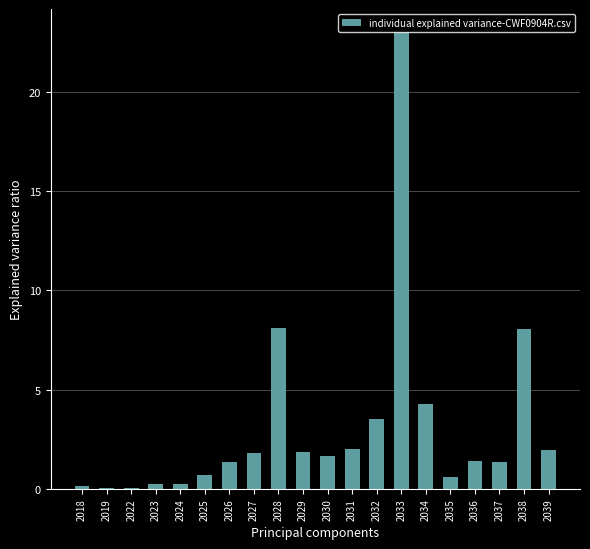

Which label corresponds to the largest value in the chart?

2033